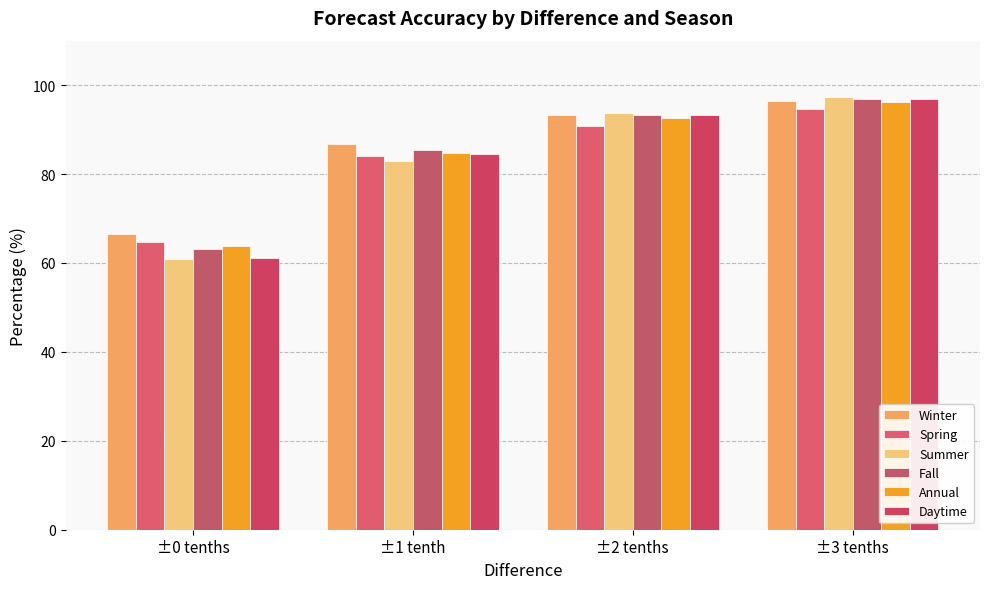

At which category is the sum across all series the highest?

±3 tenths